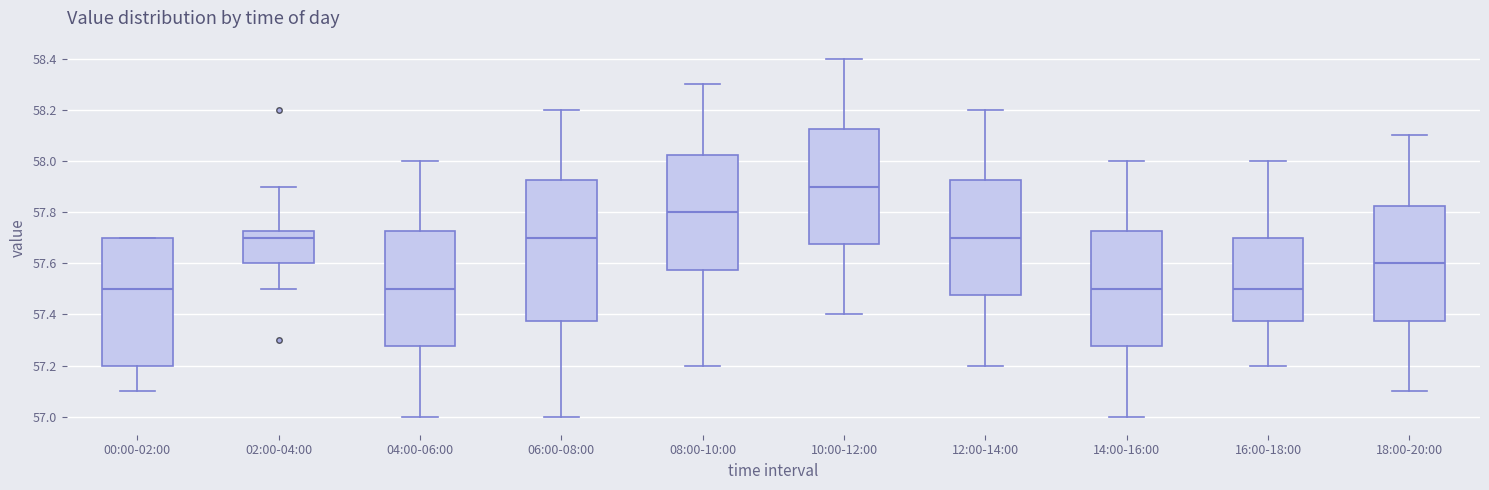

Where does the median line of the box for 12:00-14:00 sit on the y-axis? The values are not printed on the chart, so give them approximately, as read against the axis.

57.70